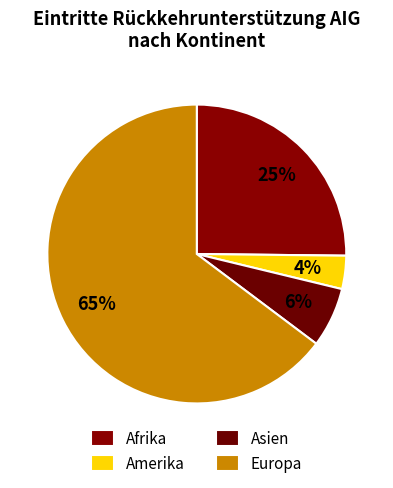

To the nearest percent, what portion does Europa represent?

65%